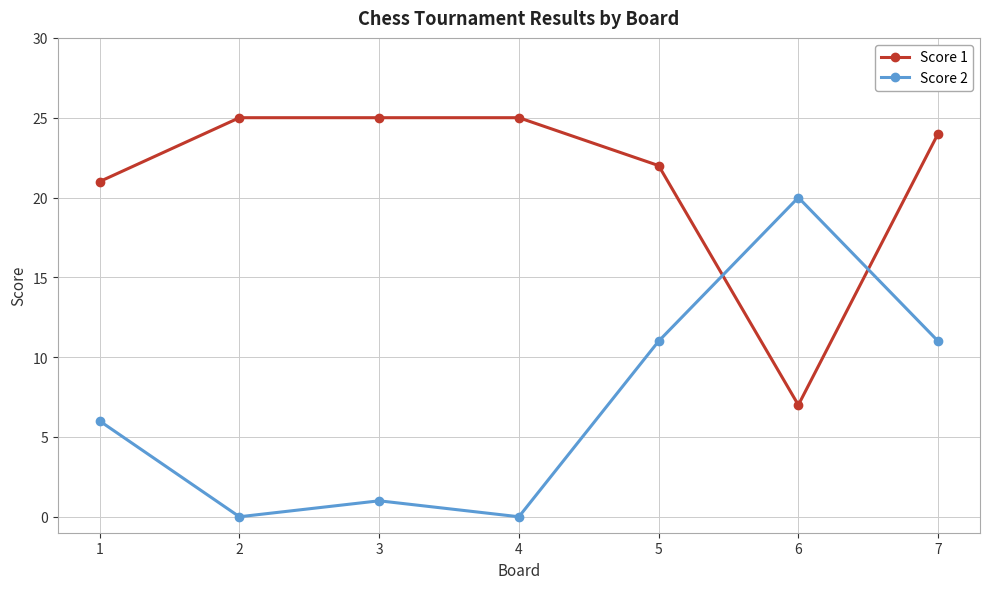

What is the sum of all Score 1 values?

149